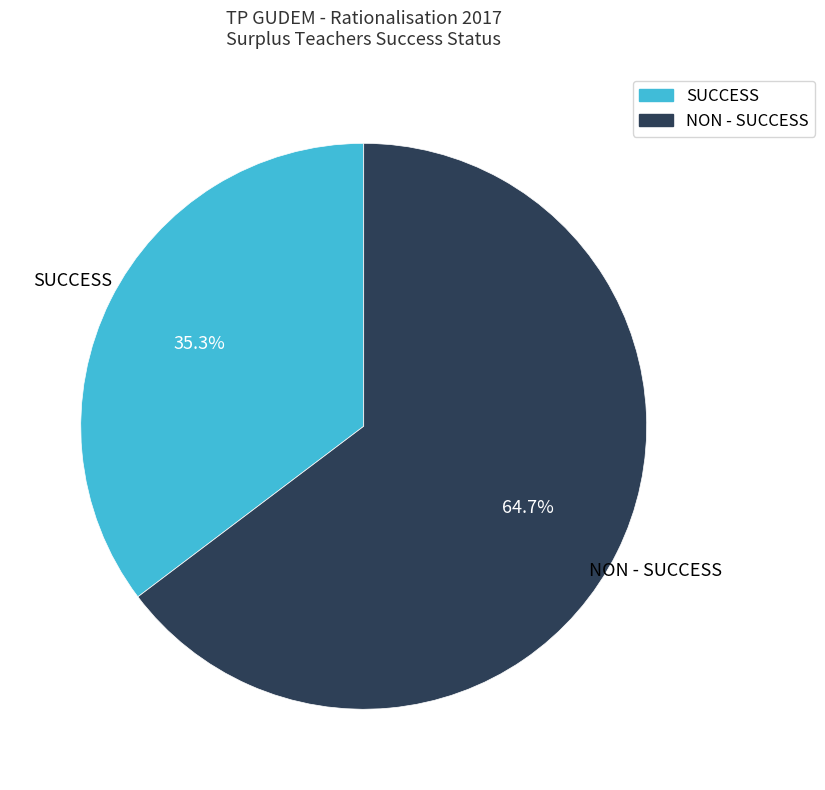

To the nearest percent, what portion does NON - SUCCESS represent?

65%